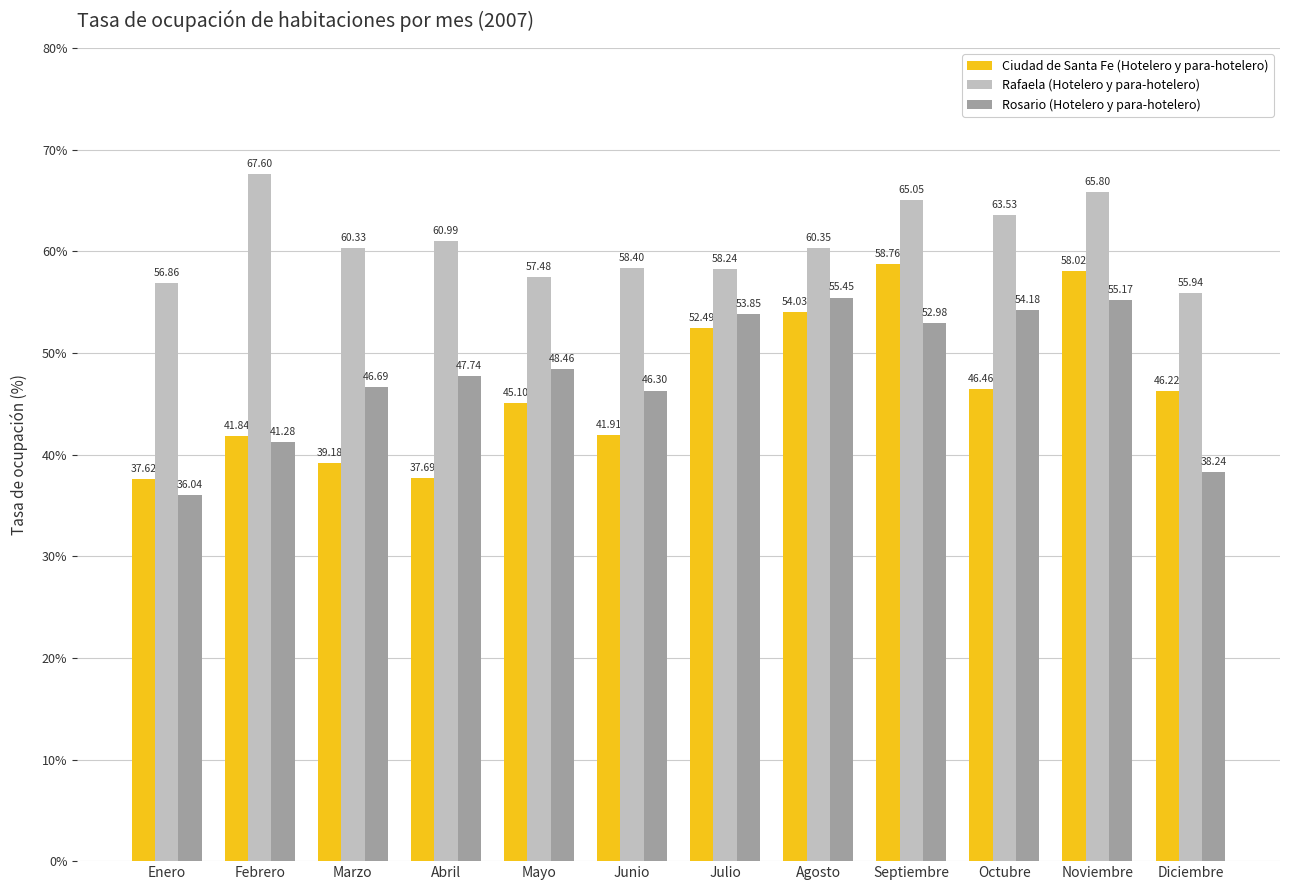

At how many categories does at least one series exceed 51?

12